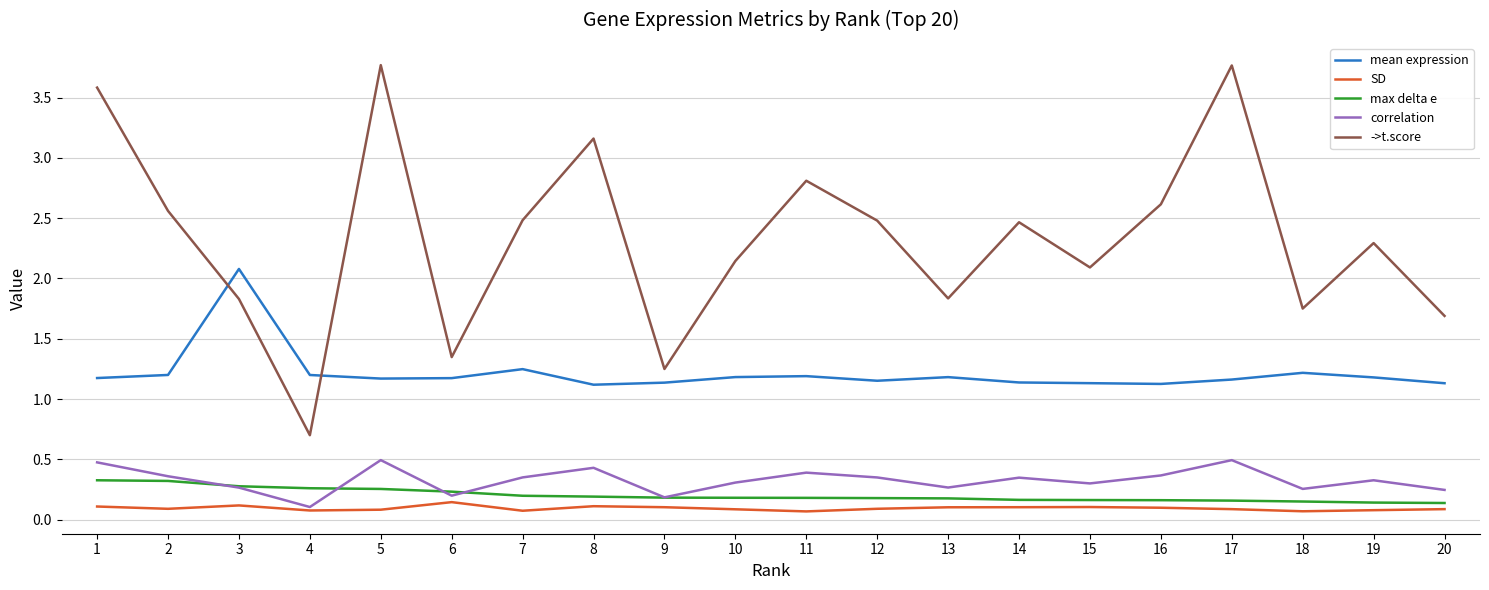

Which series has the largest total across all categories?

->t.score